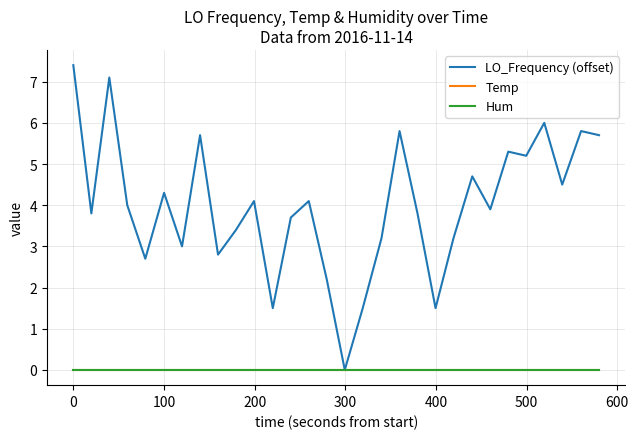

Which series has the largest total across all categories?

LO_Frequency (offset)